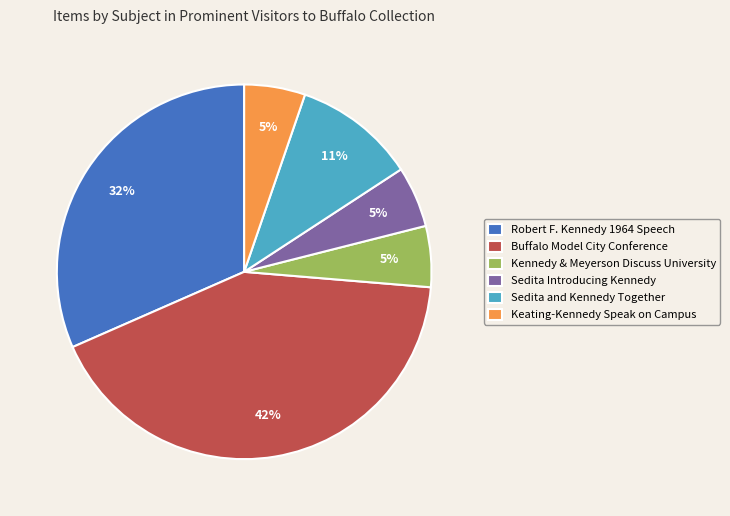

Approximately how many times larger is the value at Keating-Kennedy Speak on Campus compared to Sedita Introducing Kennedy?

1.0